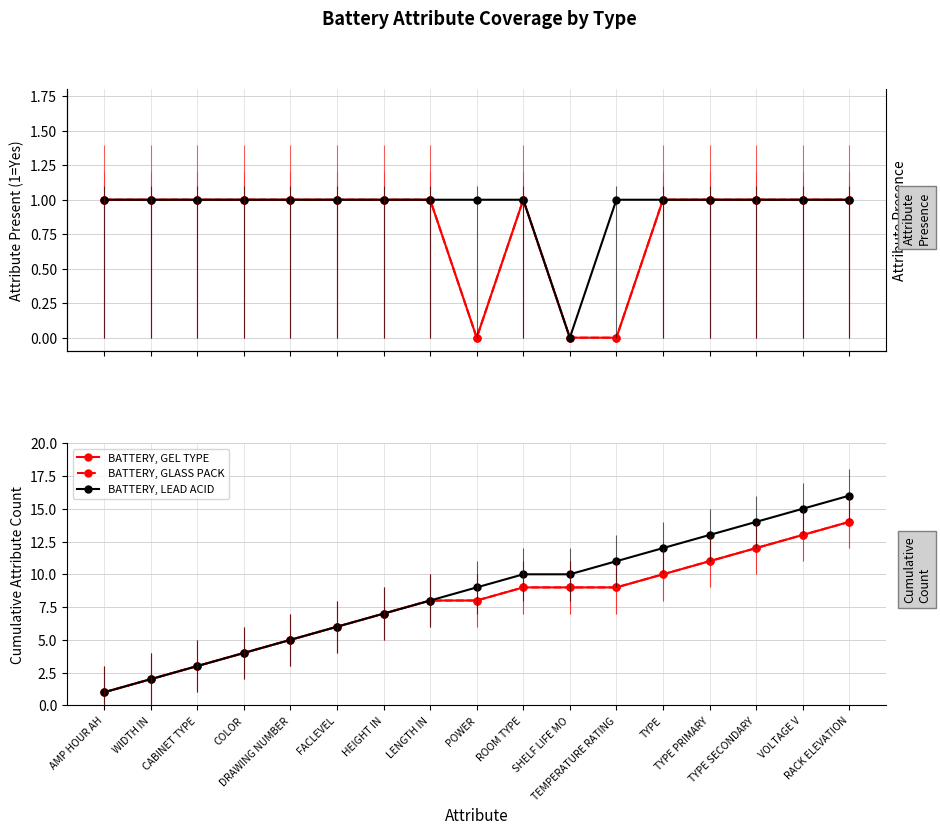

At POWER, list the series in order from smallest to largest.

BATTERY, GEL TYPE, BATTERY, GLASS PACK, BATTERY, LEAD ACID